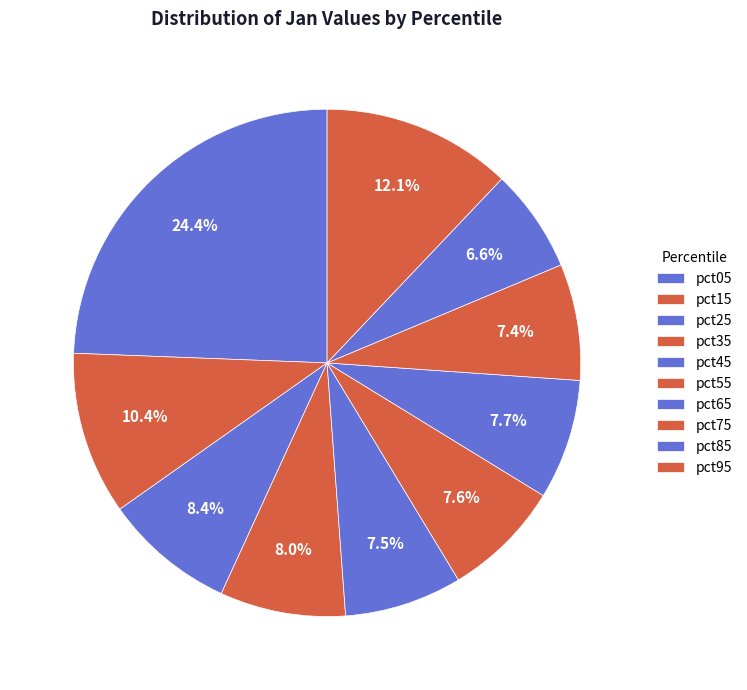

How many slices are in this pie chart?

10